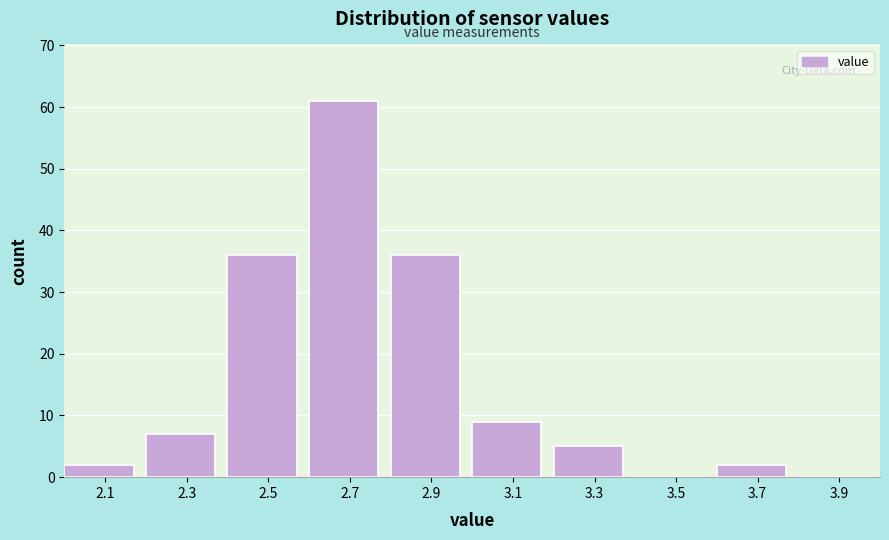

Reading left to right, transcribe this chart: for each bar, give the range it covers on the x-axis and its height. The values are not printed on the chart, so give them approximately, as read against the axis.

2.0 to 2.2: 2
2.2 to 2.4: 7
2.4 to 2.6: 36
2.6 to 2.8: 61
2.8 to 3.0: 36
3.0 to 3.2: 9
3.2 to 3.4: 5
3.4 to 3.6: 0
3.6 to 3.8: 2
3.8 to 4.0: 0